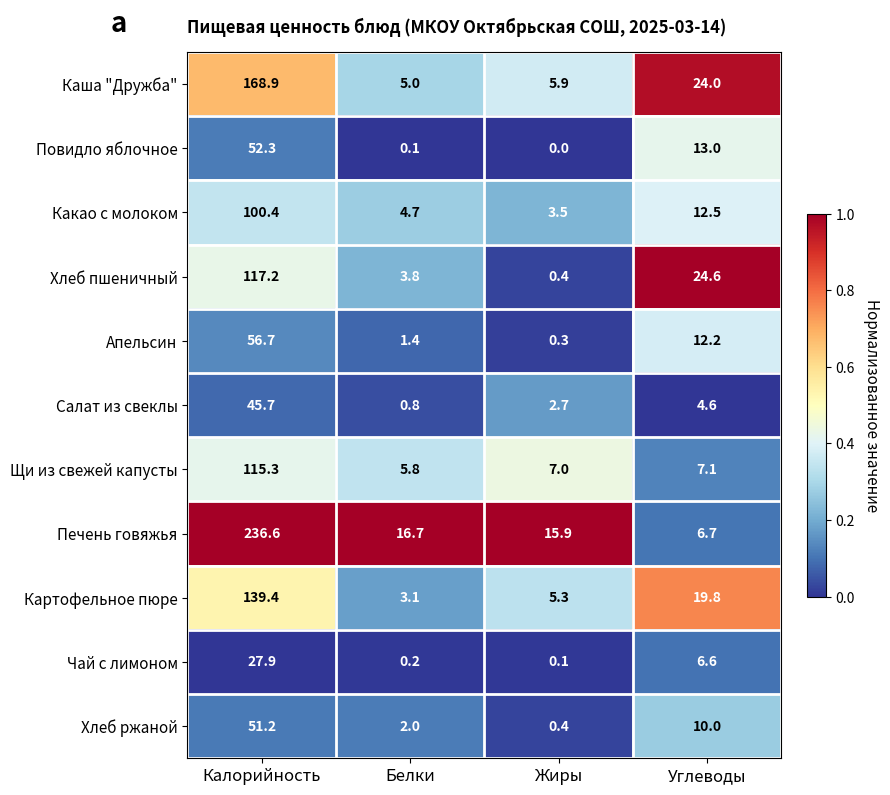

Between Жиры and Углеводы, which series saw the biggest shift?

Хлеб пшеничный